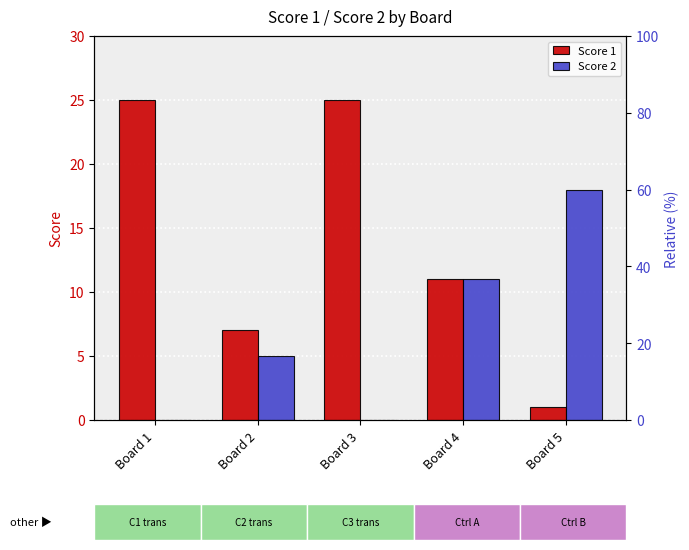

At how many categories does at least one series exceed 15?

3